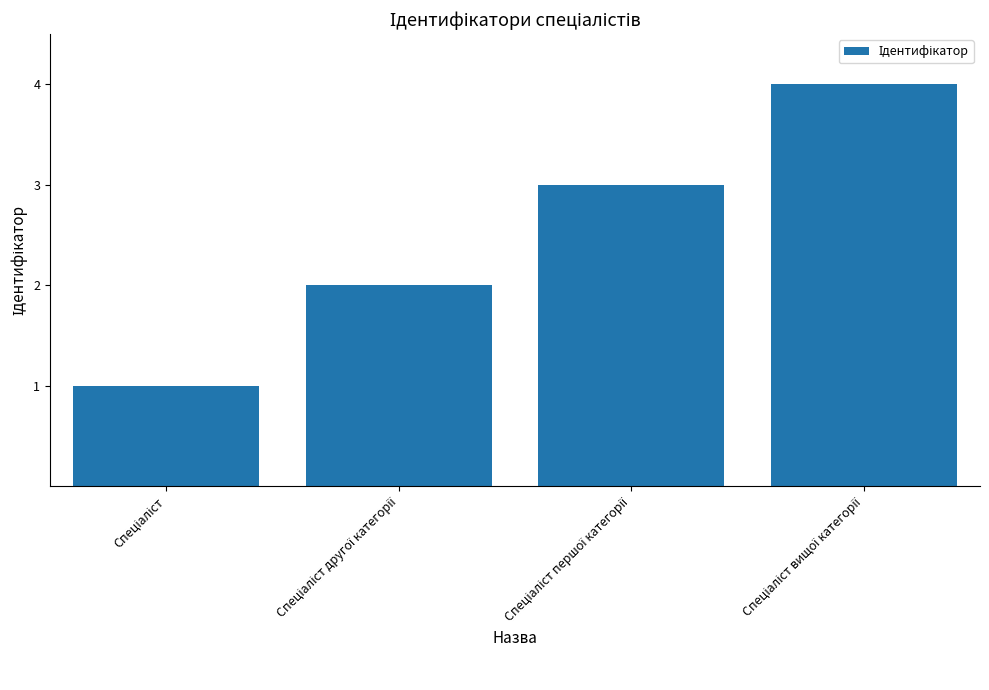

What is the difference between the maximum and minimum values?

3